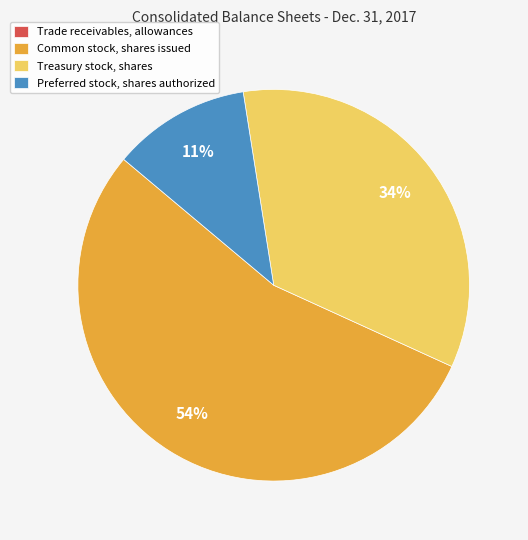

True or false: Common stock, shares issued accounts for 54% of the total.

True